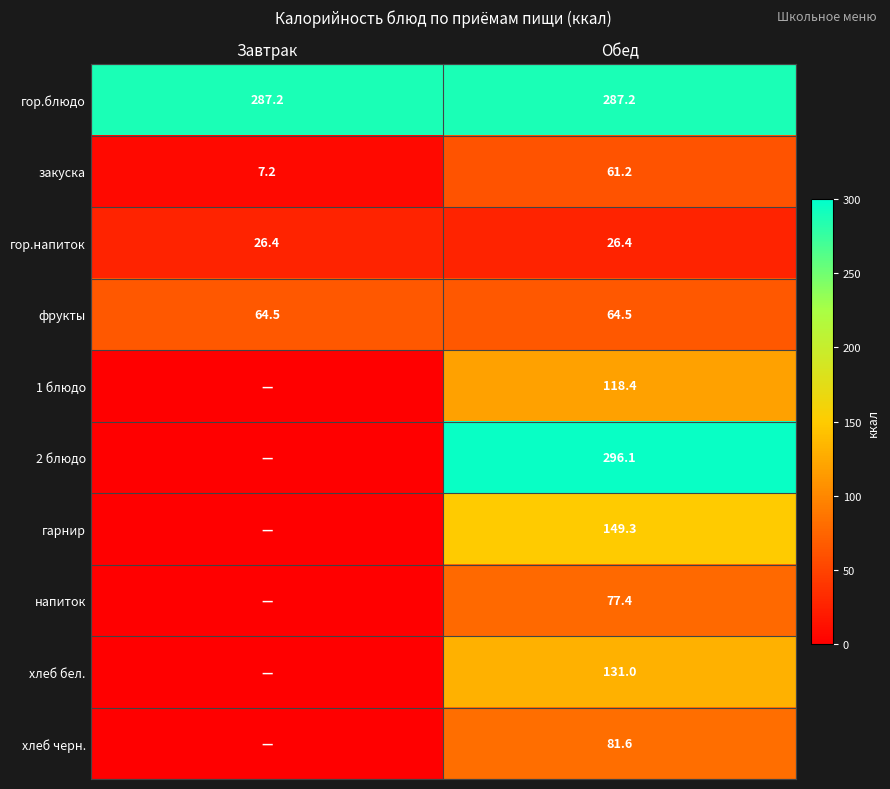

At which category does the chart reach its minimum across all series?

Завтрак